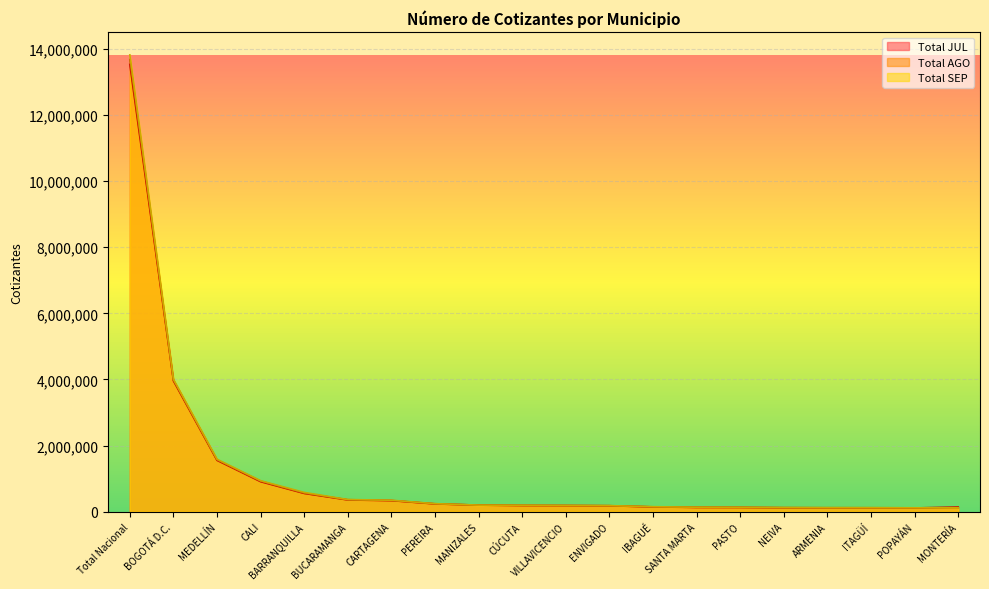

What are all the series names shown in the legend?

Total JUL, Total AGO, Total SEP